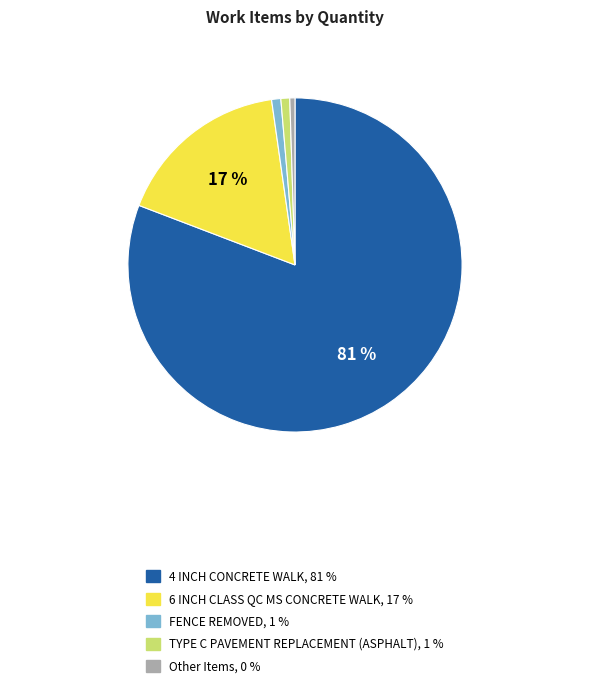

To the nearest percent, what is the average slice percentage?

20%